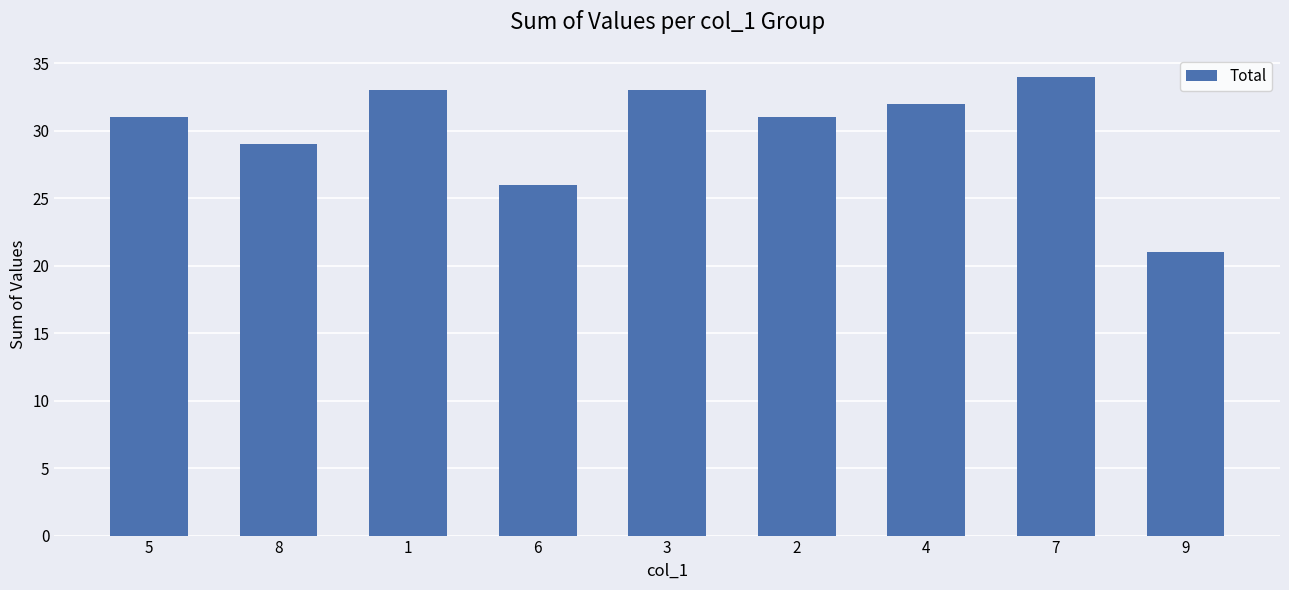

Which category has the highest value across all series?

7